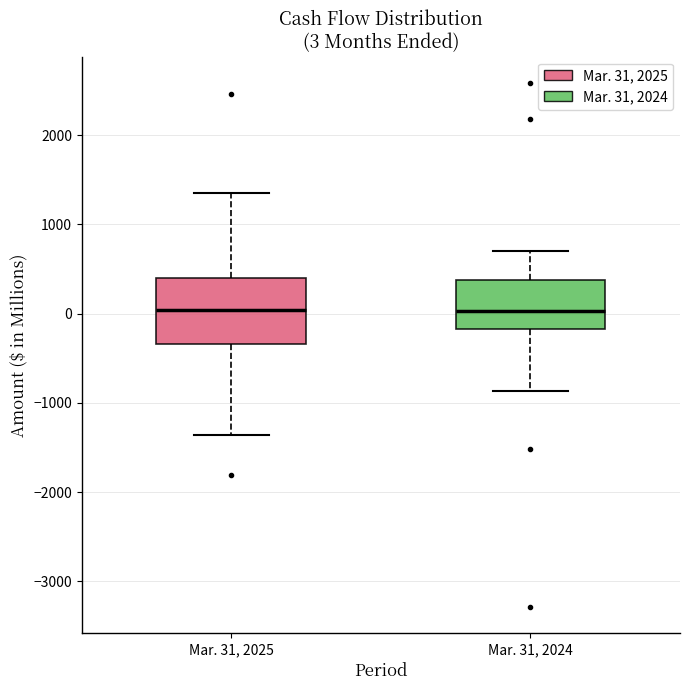

Which box is the tallest, from its lower edge to its upper edge?

Mar. 31, 2025